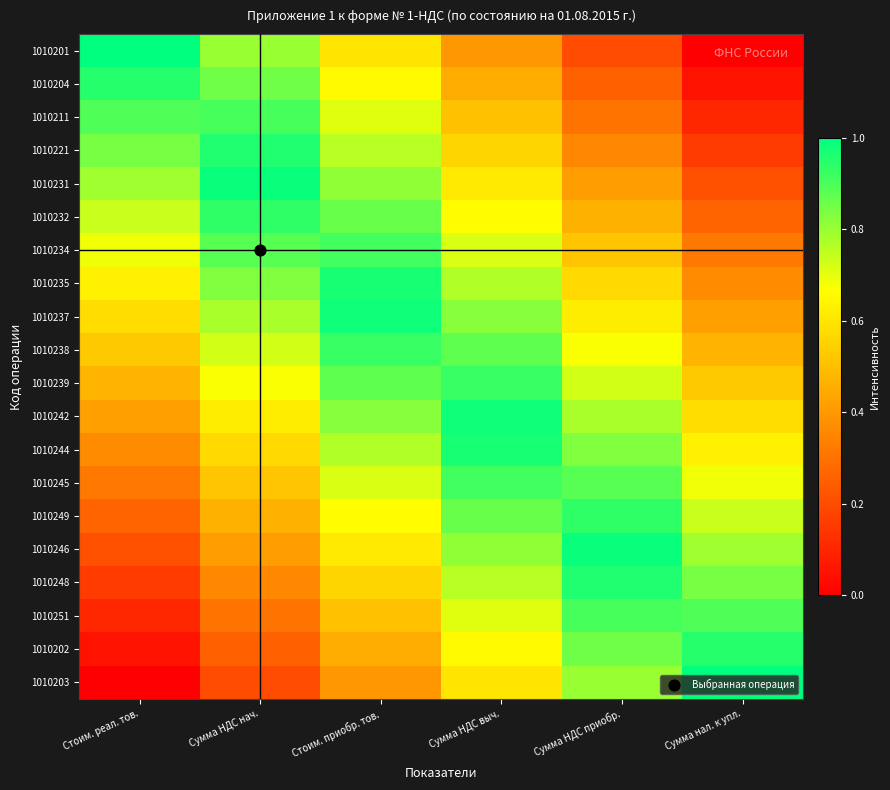

At which category is the sum across all series the highest?

Стоим. приобр. тов.